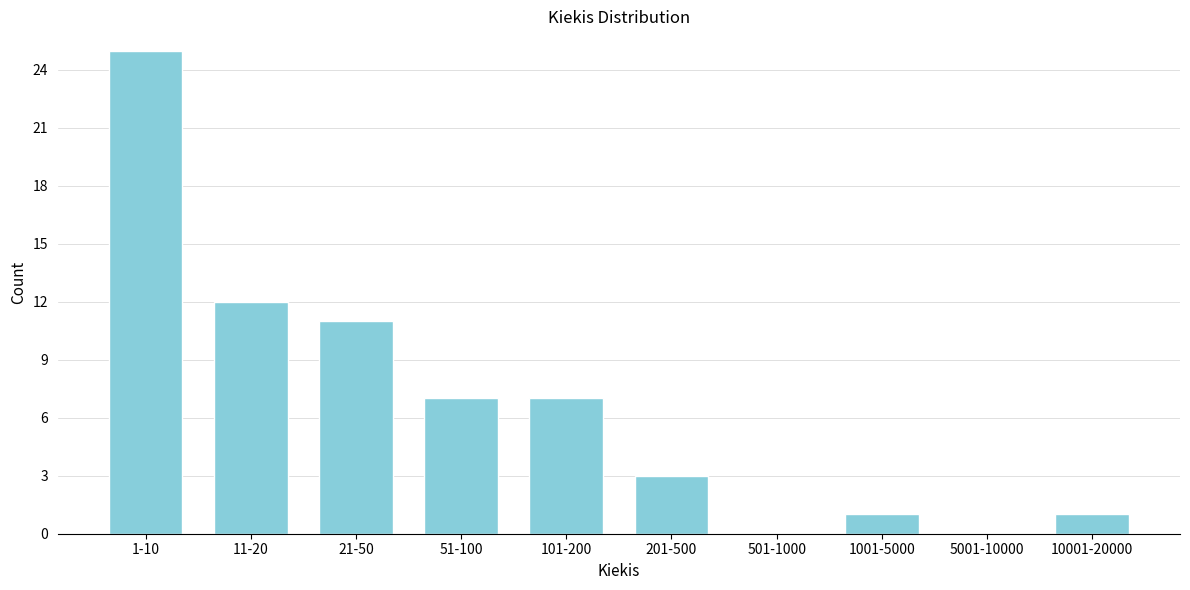

Reading right to left, what are all the values shown in this chart?

10001-20000=1	5001-10000=0	1001-5000=1	501-1000=0	201-500=3	101-200=7	51-100=7	21-50=11	11-20=12	1-10=25